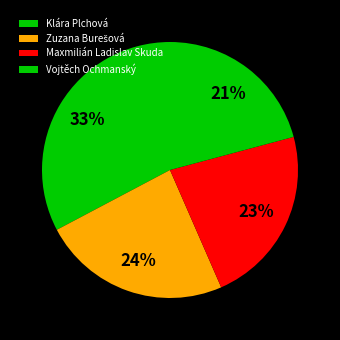

Count the number of slices in the pie.

4